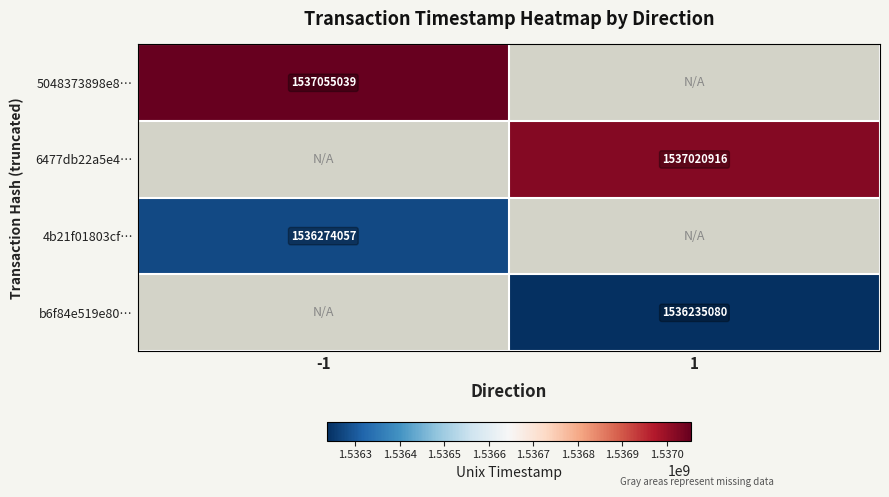

How many series are shown in this chart?

4